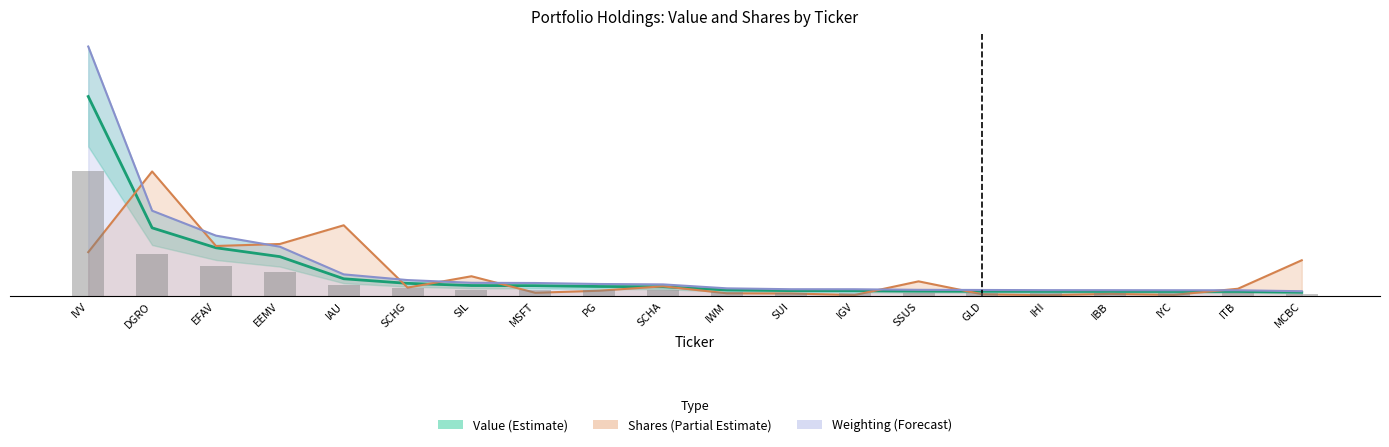

What is the difference between the maximum and minimum values?

23504834.0